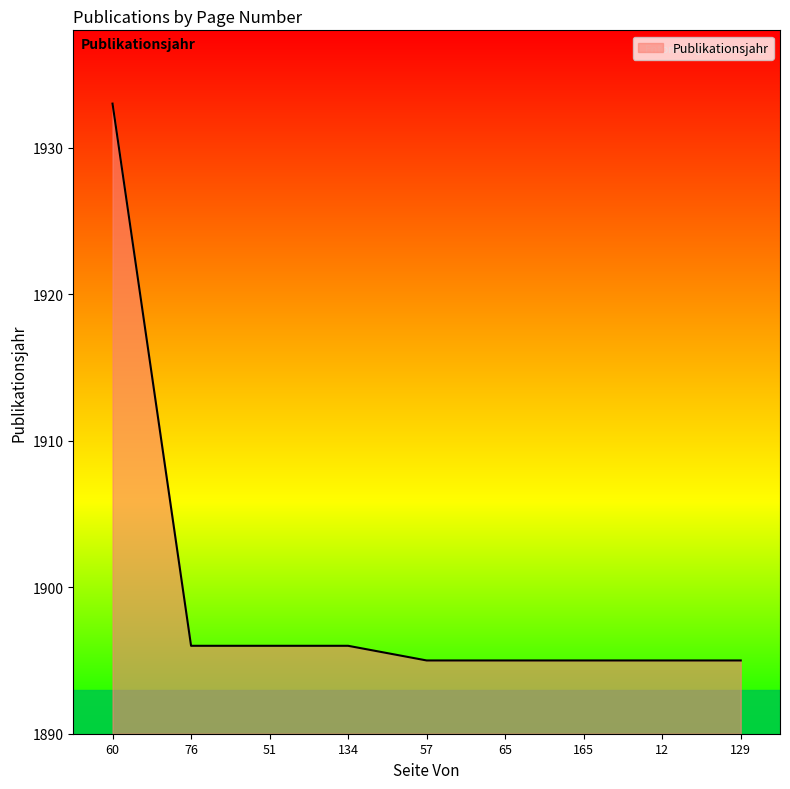

What is the difference between the maximum and second lowest values?

38